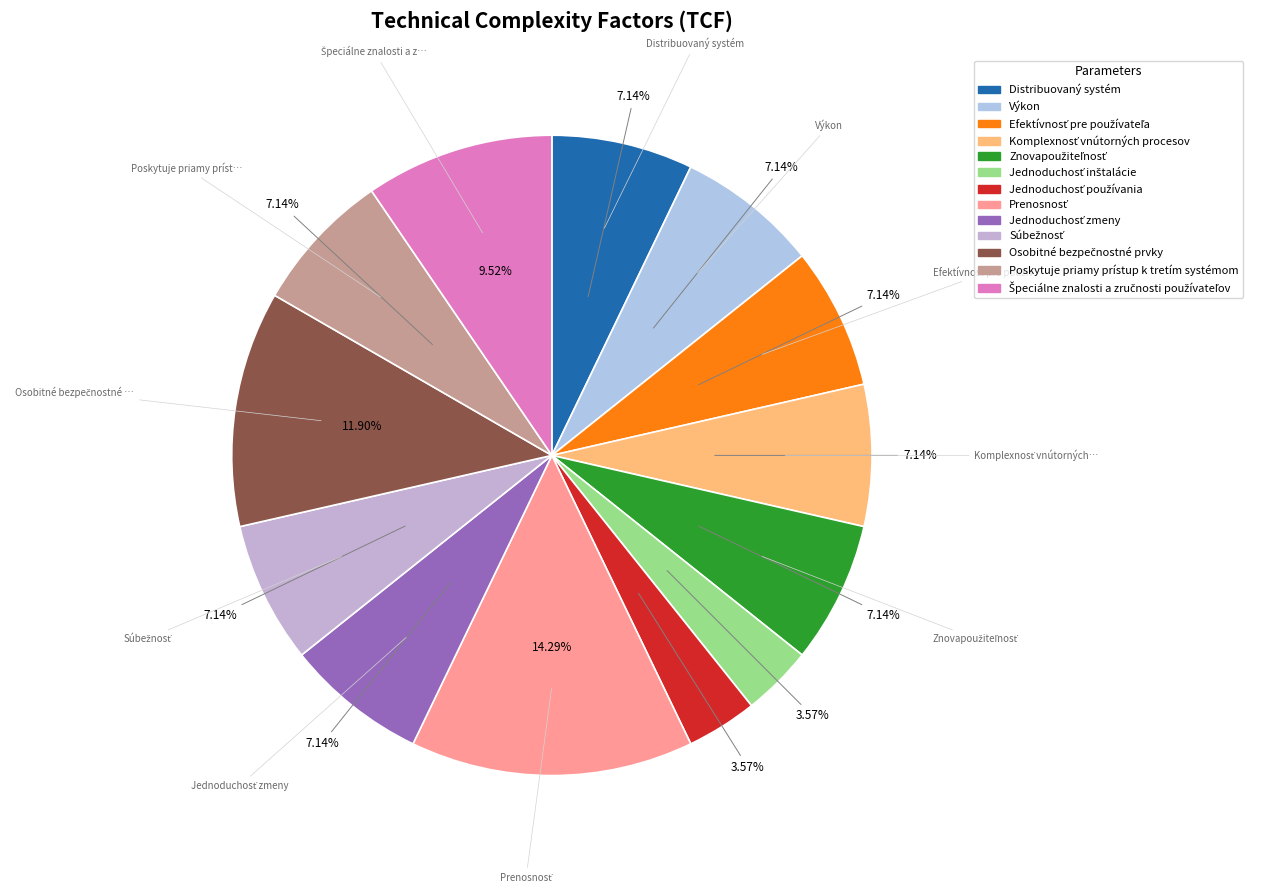

The Efektívnosť pre používateľa slice represents 13% of the pie. True or false?

False